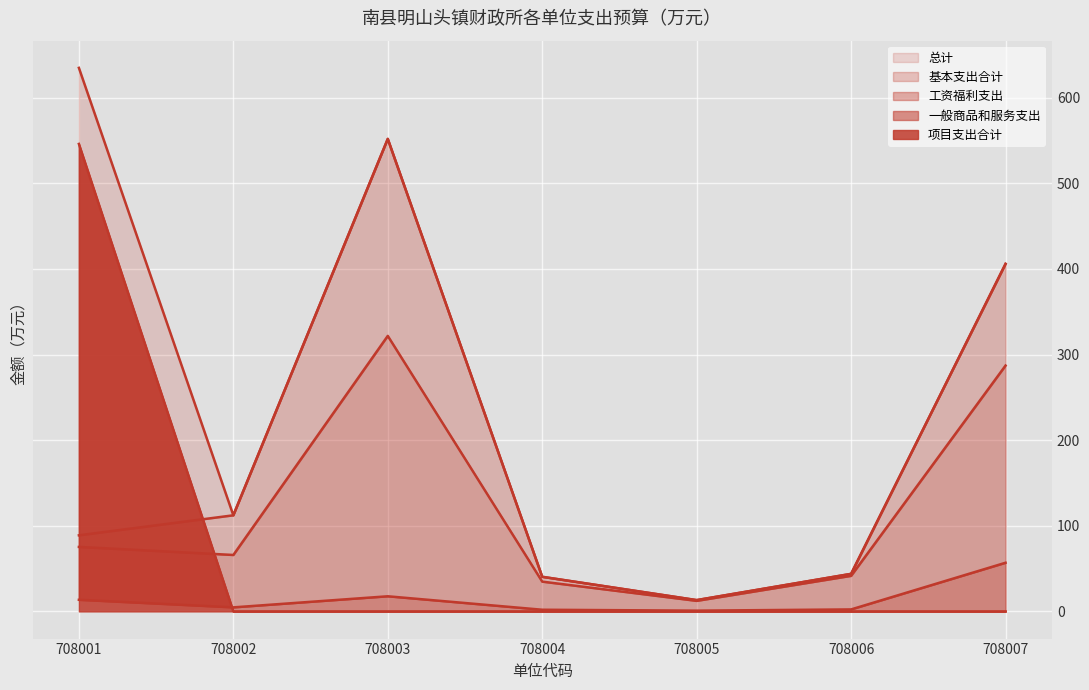

How many data points in 项目支出合计 are above 0?

1